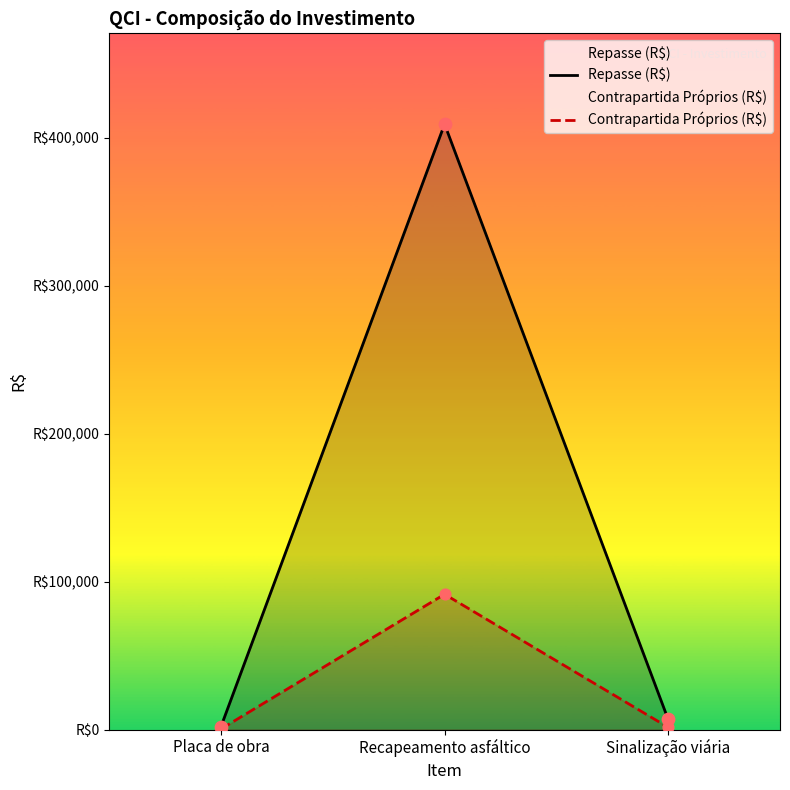

Which series has the largest total across all categories?

Repasse (R$)